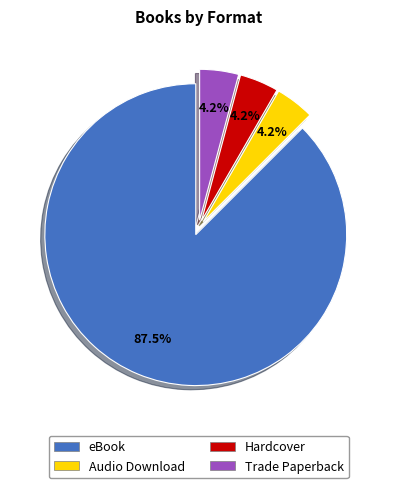

What is the majority slice?

eBook